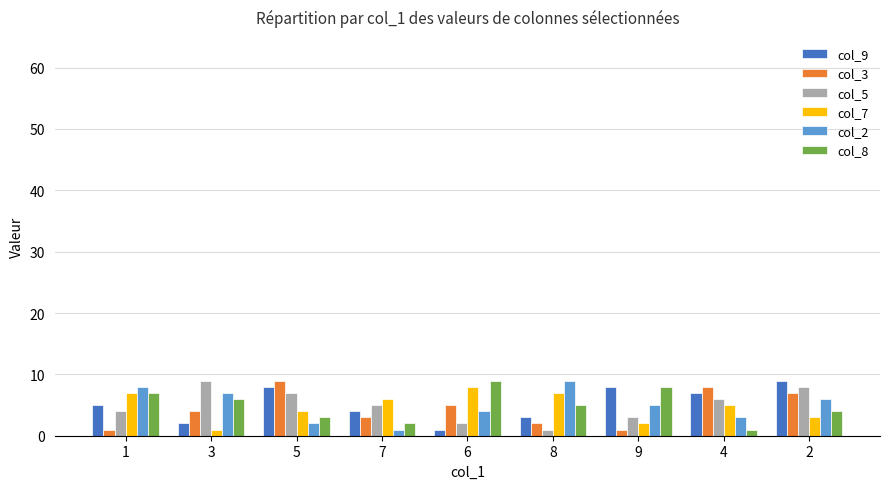

How many bars are there in total?

54